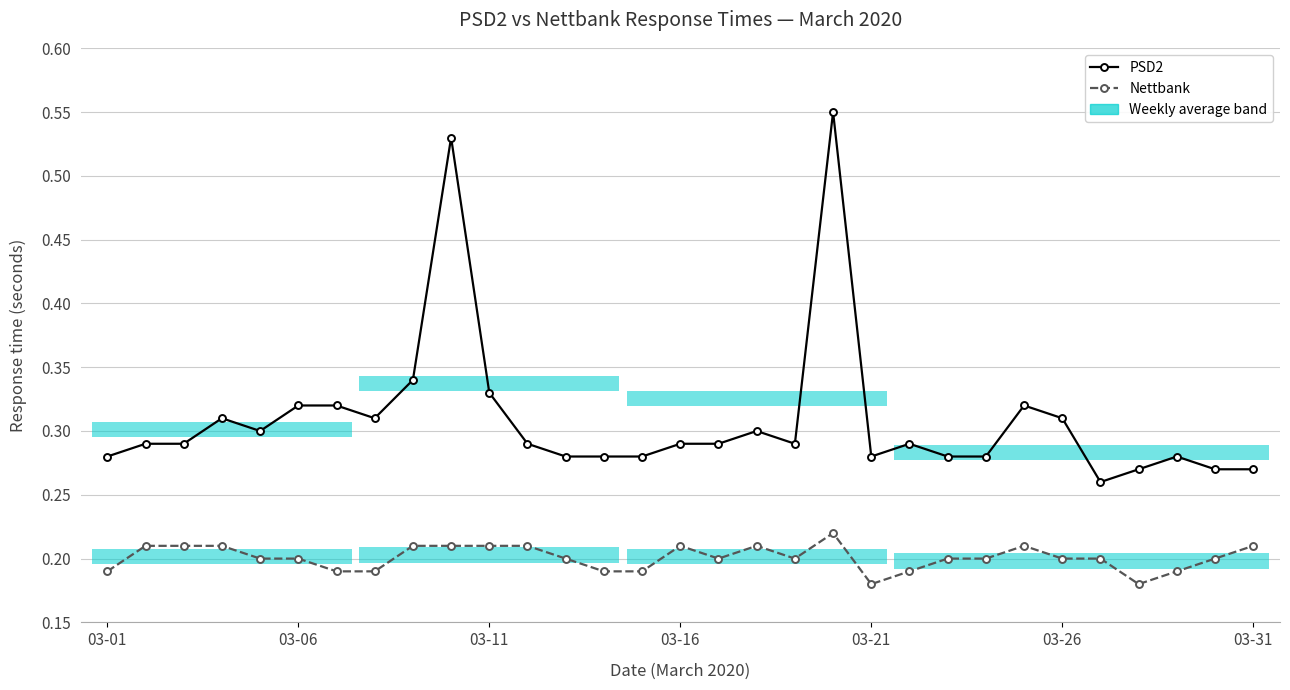

What is the smallest value displayed?

0.2